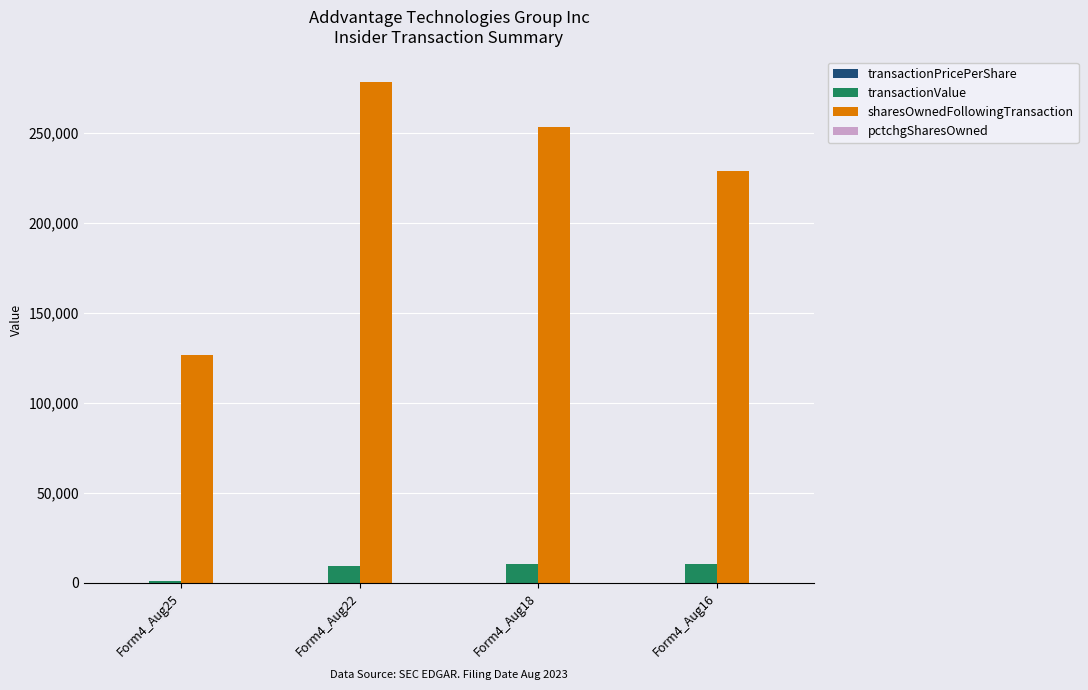

The value of transactionValue at Form4_Aug22 is 9250.0. True or false?

True